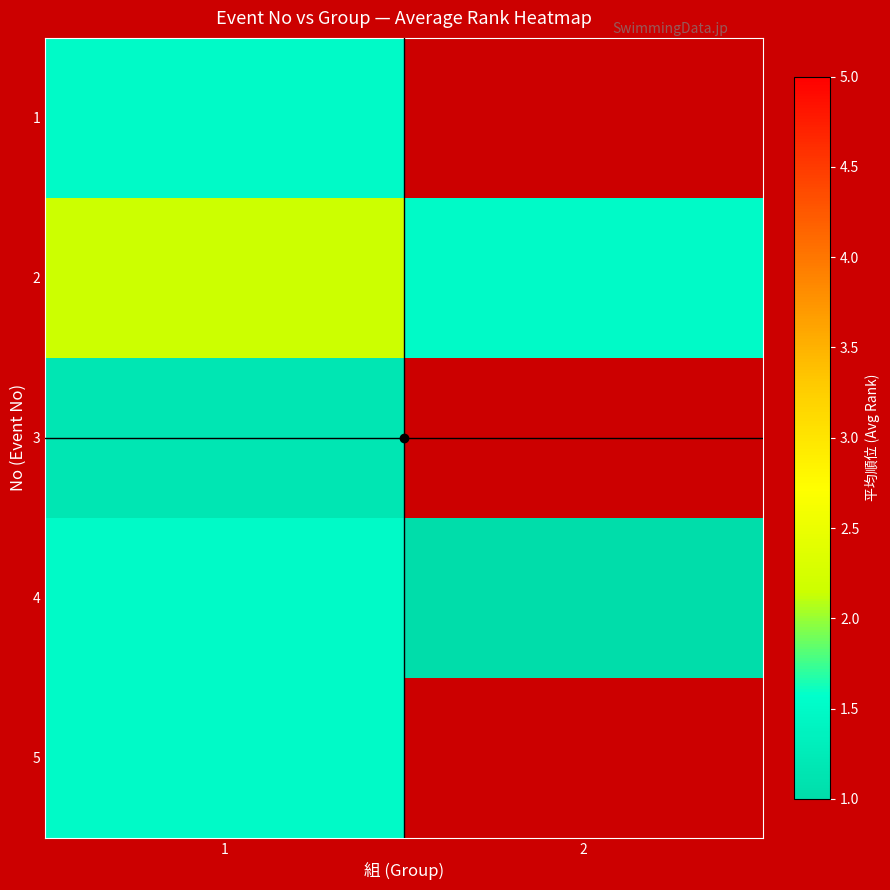

True or false: 1 has a value of 1.5 at 1.

True